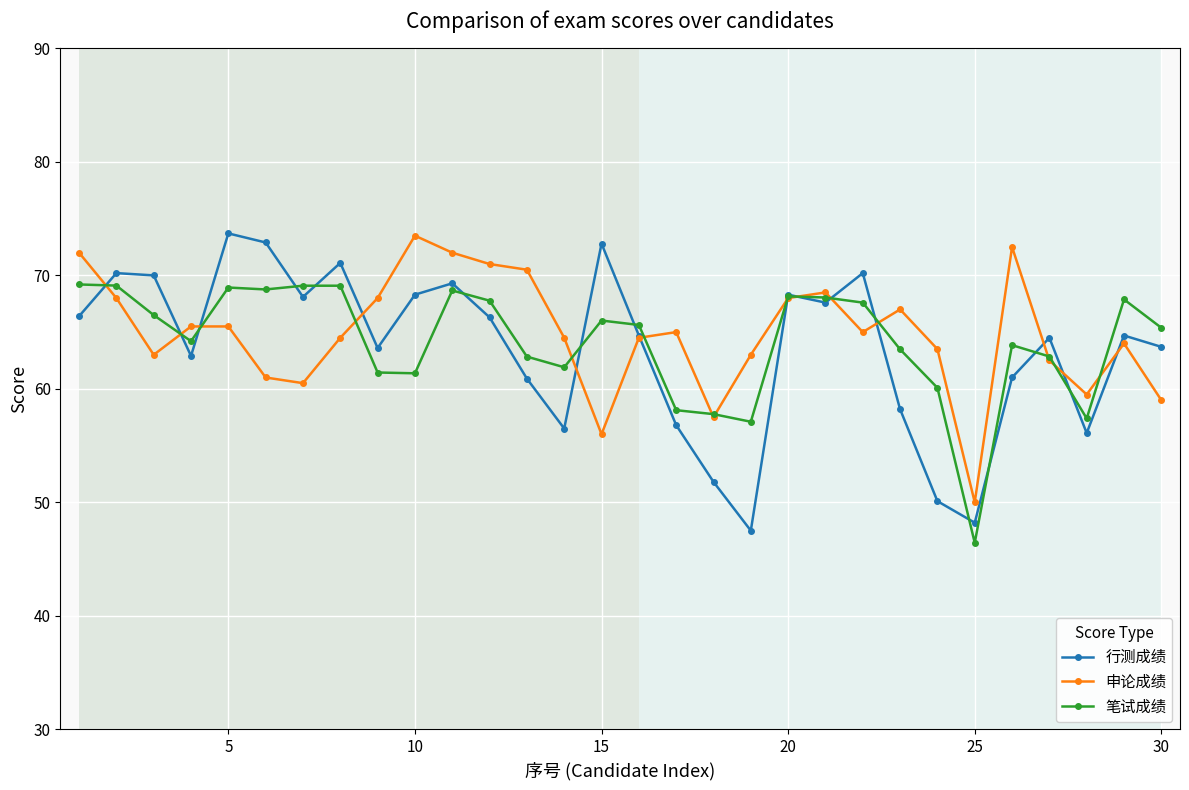

Which series has the widest spread of values?

行测成绩